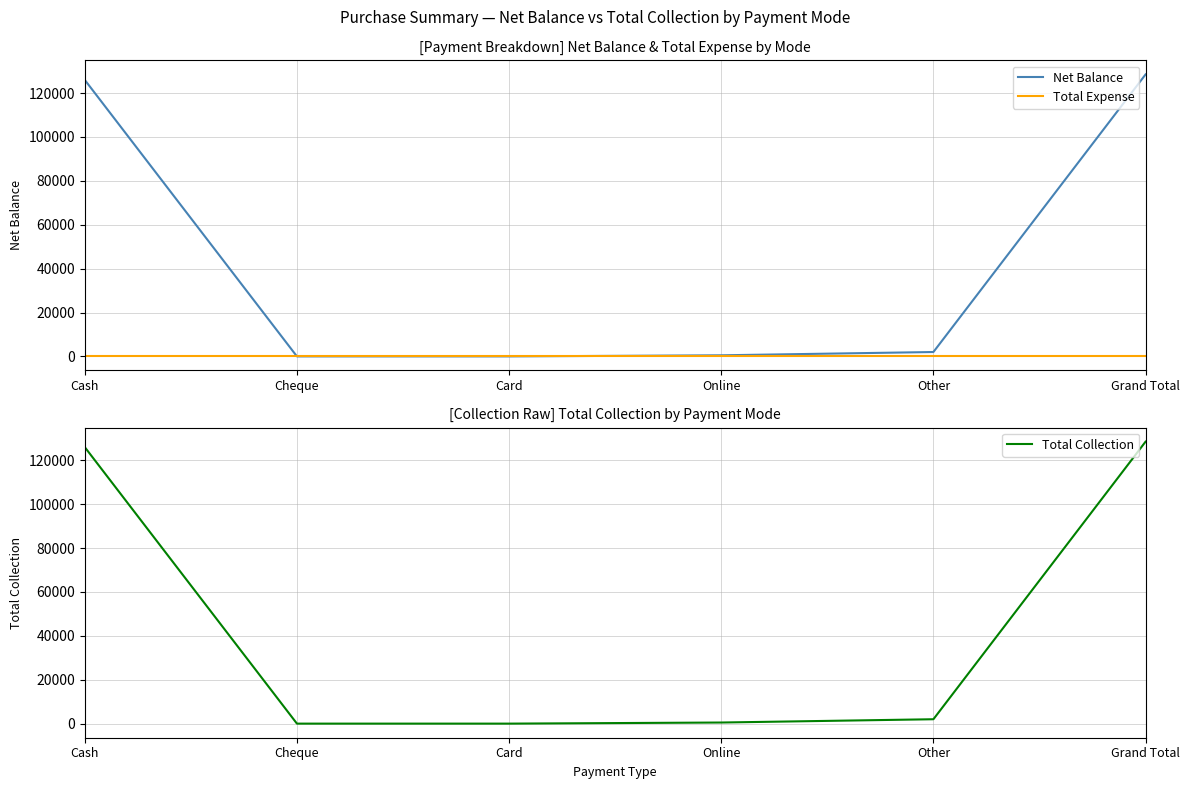

What position from the left is Other?

5